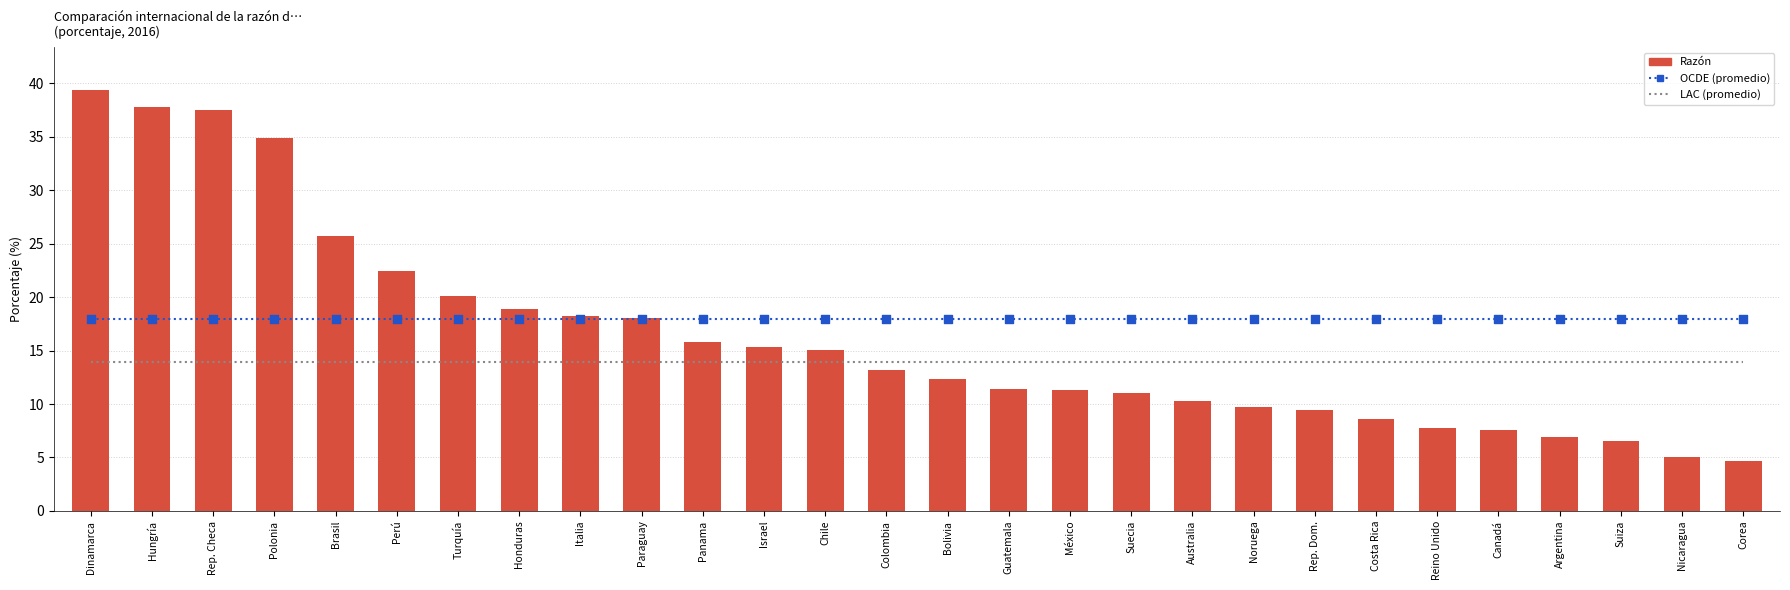

Which series has the largest Y range (max minus min)?

Razón